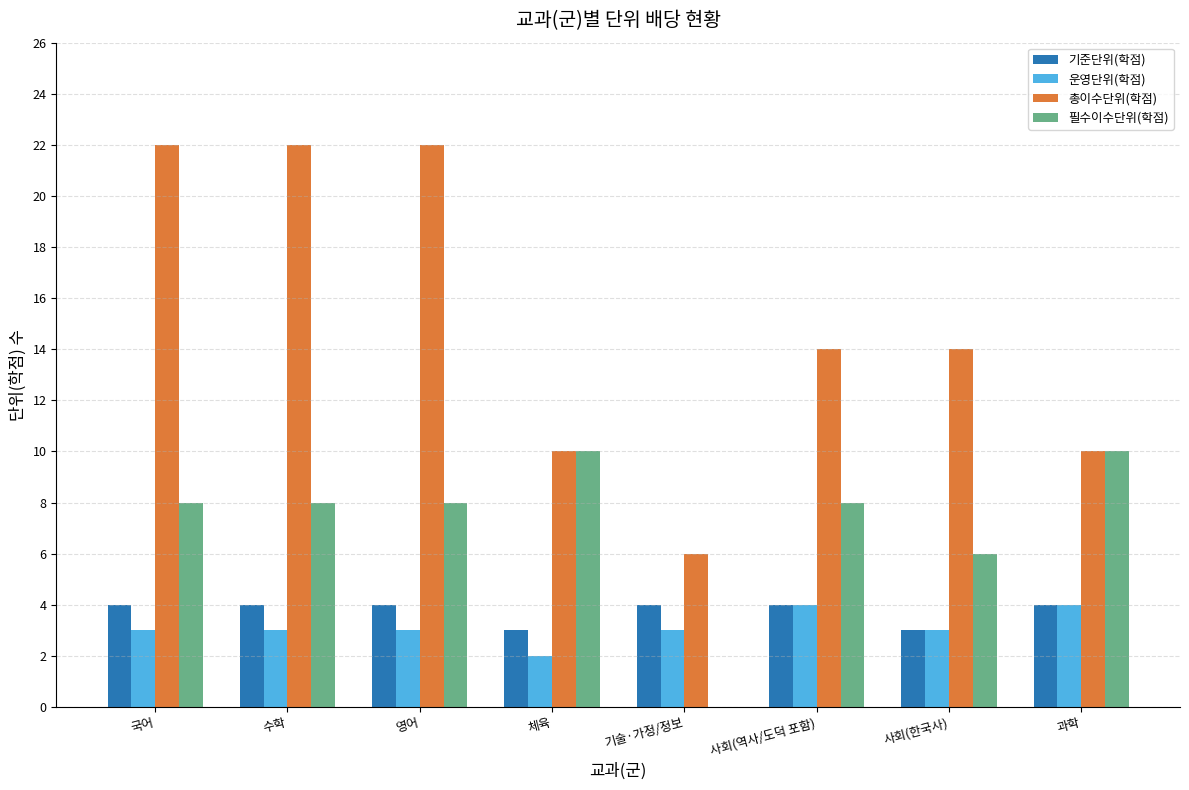

What is the maximum value for 필수이수단위(학점)?

10